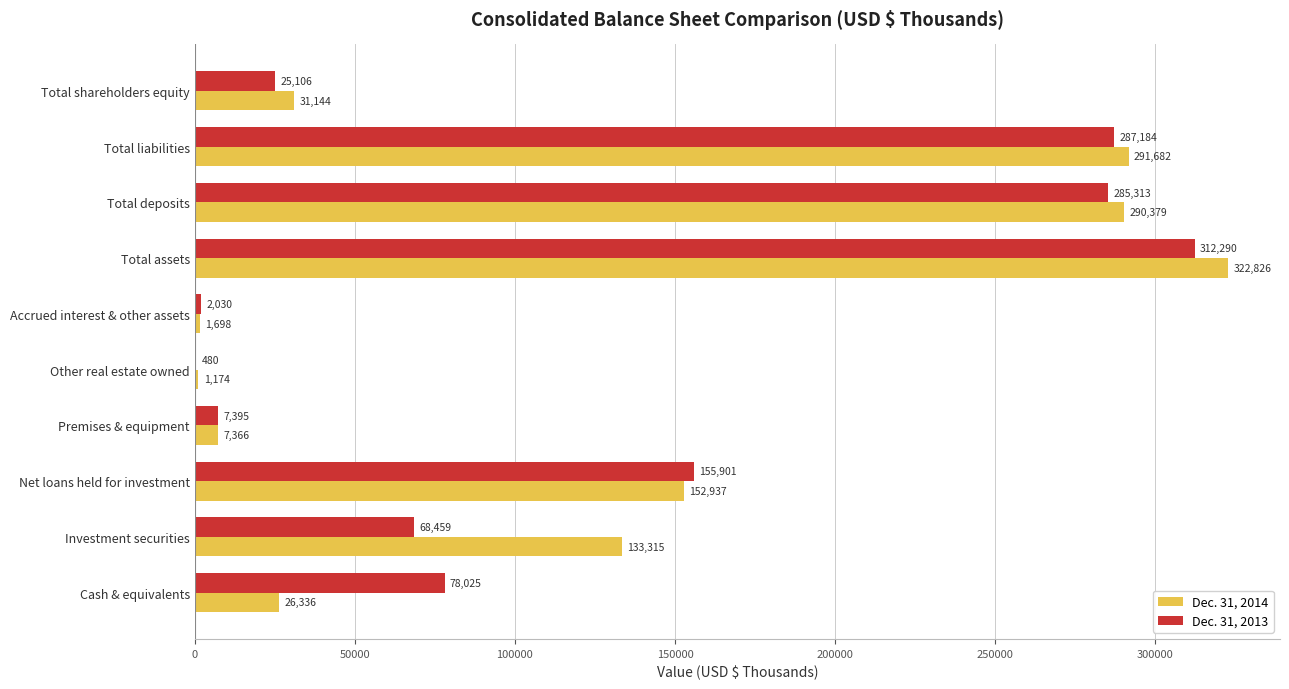

What is the sum of all Dec. 31, 2014 values?

1258857